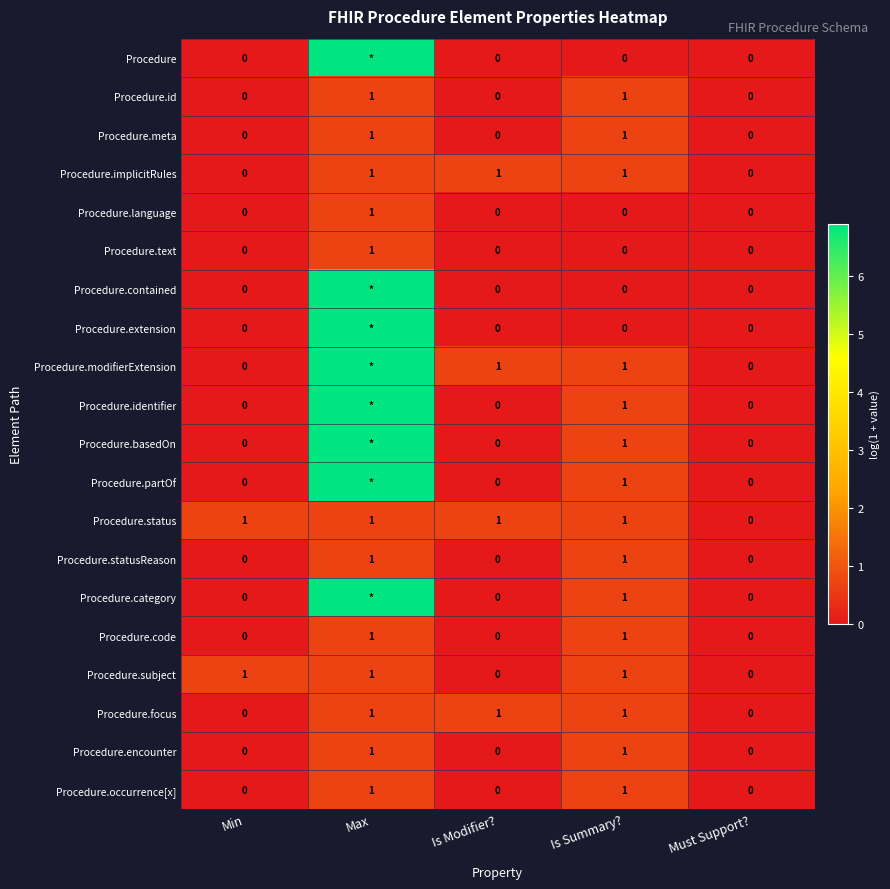

At how many categories does at least one series exceed 5?

1